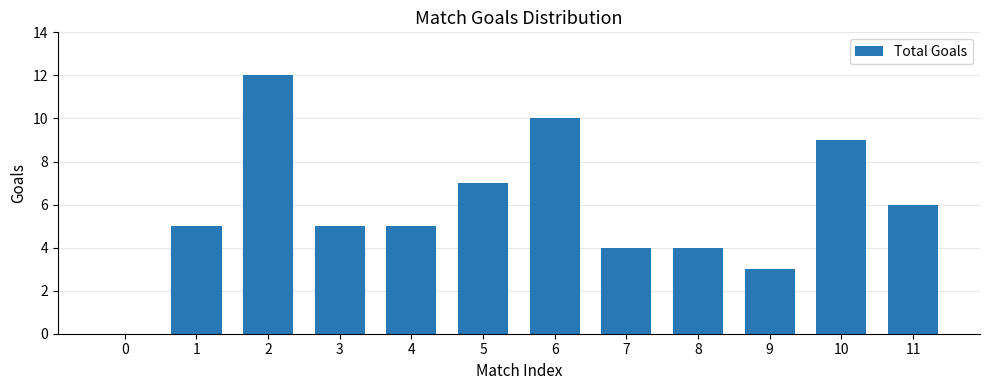

What is the sum of all values?

70